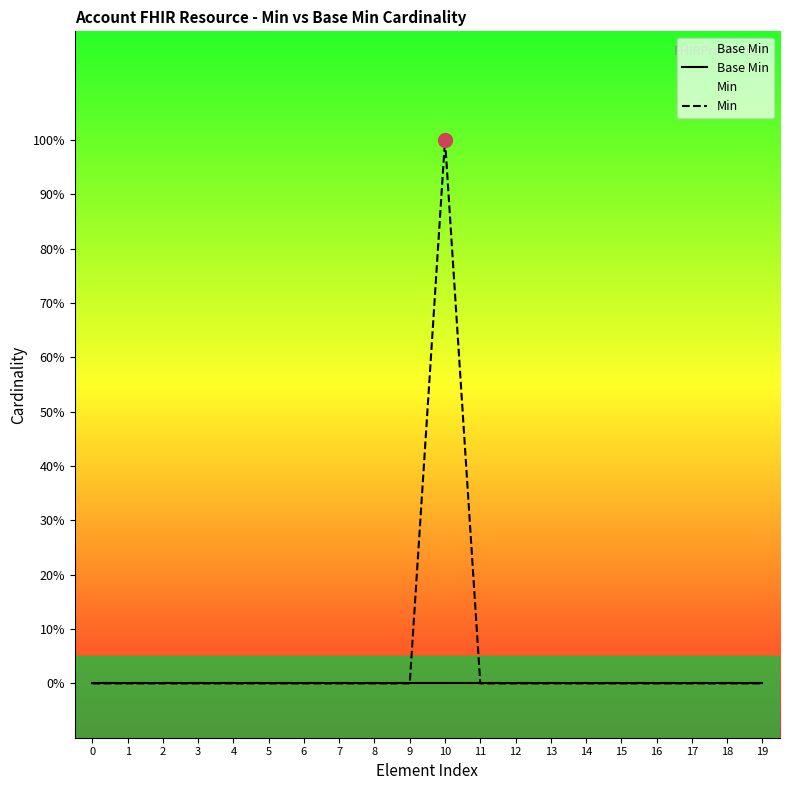

Reading left to right, list all the values displayed in this chart.

Base Min: 0=0	1=0	2=0	3=0	4=0	5=0	6=0	7=0	8=0	9=0	10=0	11=0	12=0	13=0	14=0	15=0	16=0	17=0	18=0	19=0
Min: 0=0	1=0	2=0	3=0	4=0	5=0	6=0	7=0	8=0	9=0	10=1	11=0	12=0	13=0	14=0	15=0	16=0	17=0	18=0	19=0